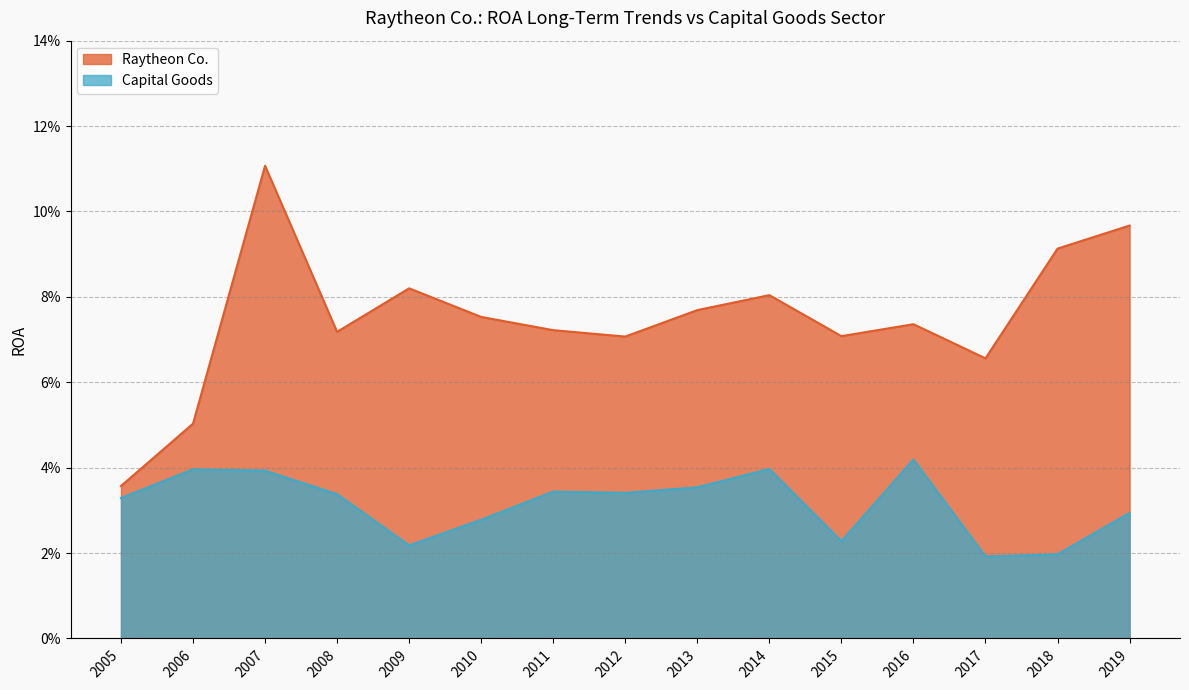

True or false: Raytheon Co. and Capital Goods cross at least once.

False